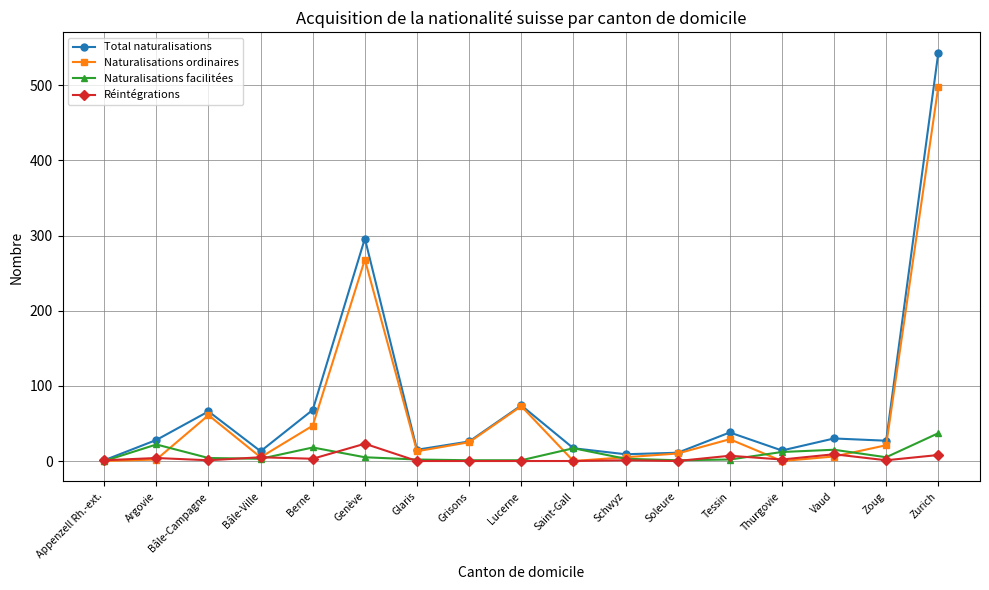

Between Lucerne and Thurgovie, which series saw the biggest shift?

Naturalisations ordinaires